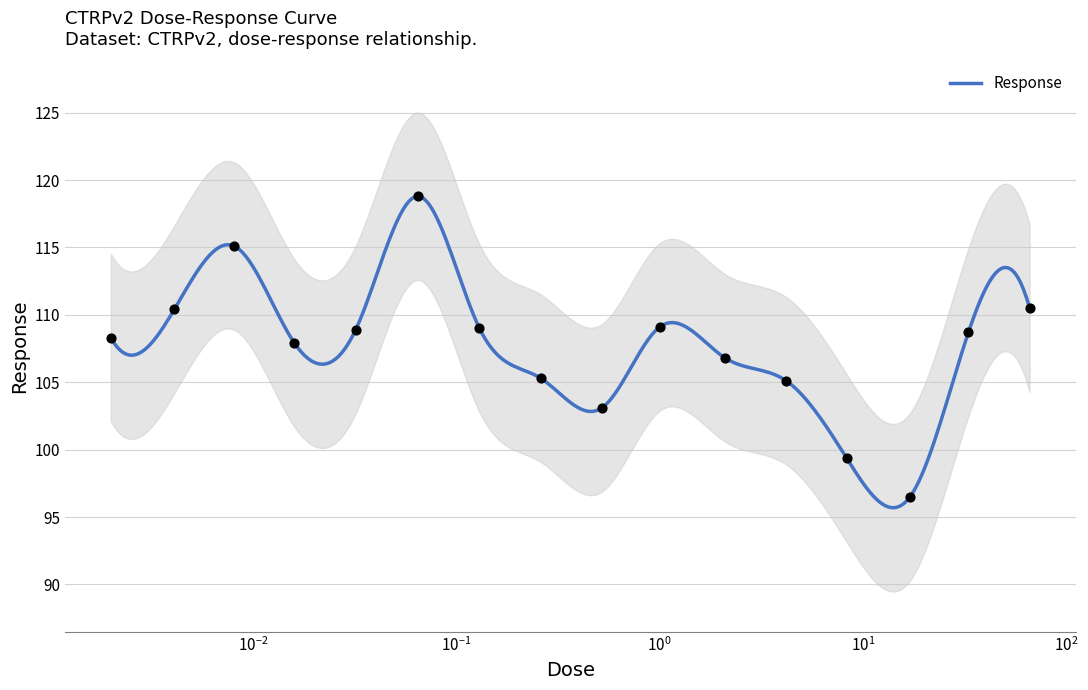

What is the ratio of the value at 0.065 to the value at 0.0041?

1.1